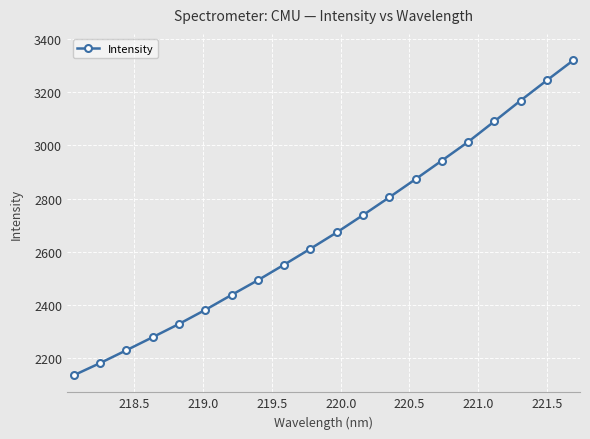

What is the difference between the maximum and second lowest values?

1136.1